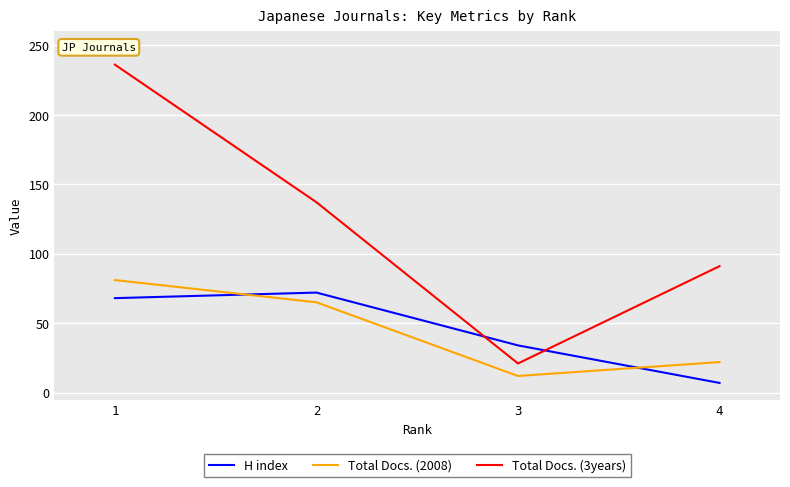

Which category has the highest value across all series?

1